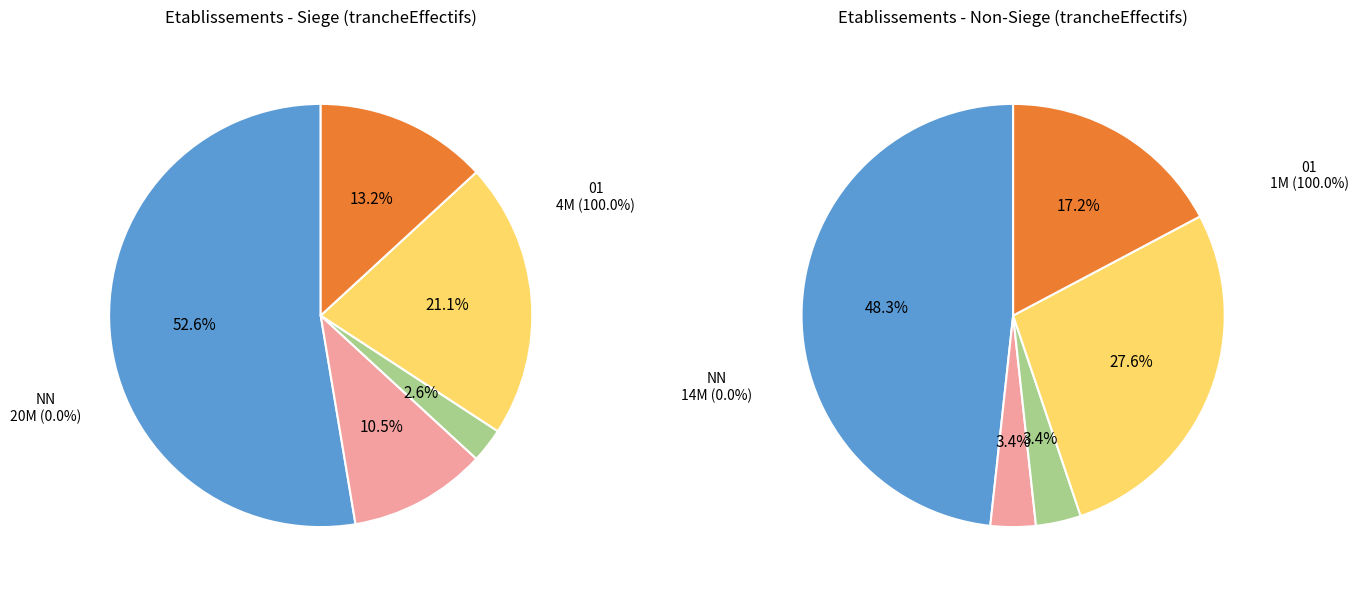

What is the majority slice?

NN